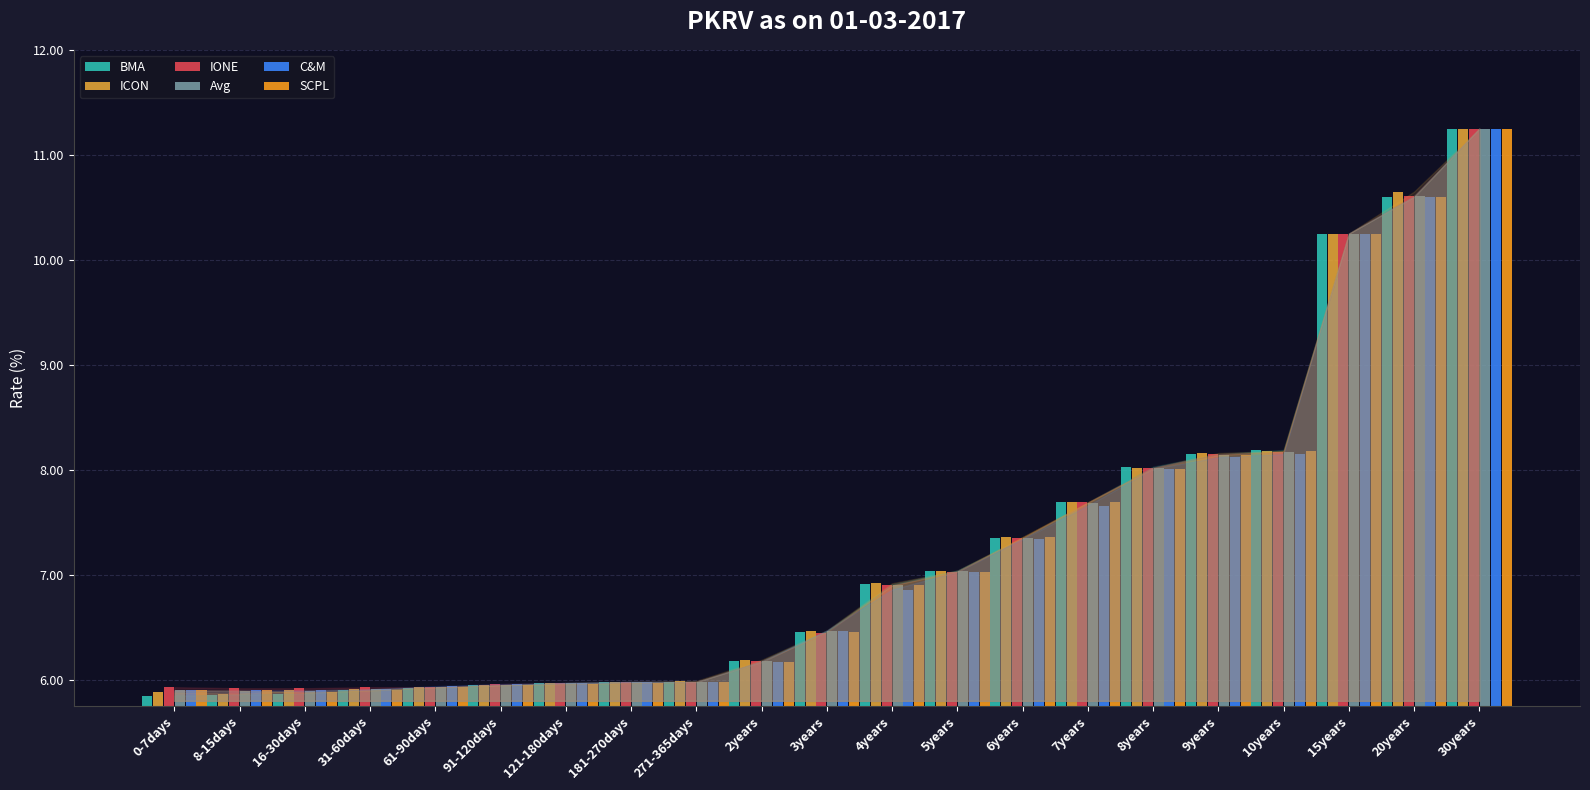

Rank the series at 2years from lowest to highest value.

C&M, SCPL, BMA, IONE, Avg, ICON